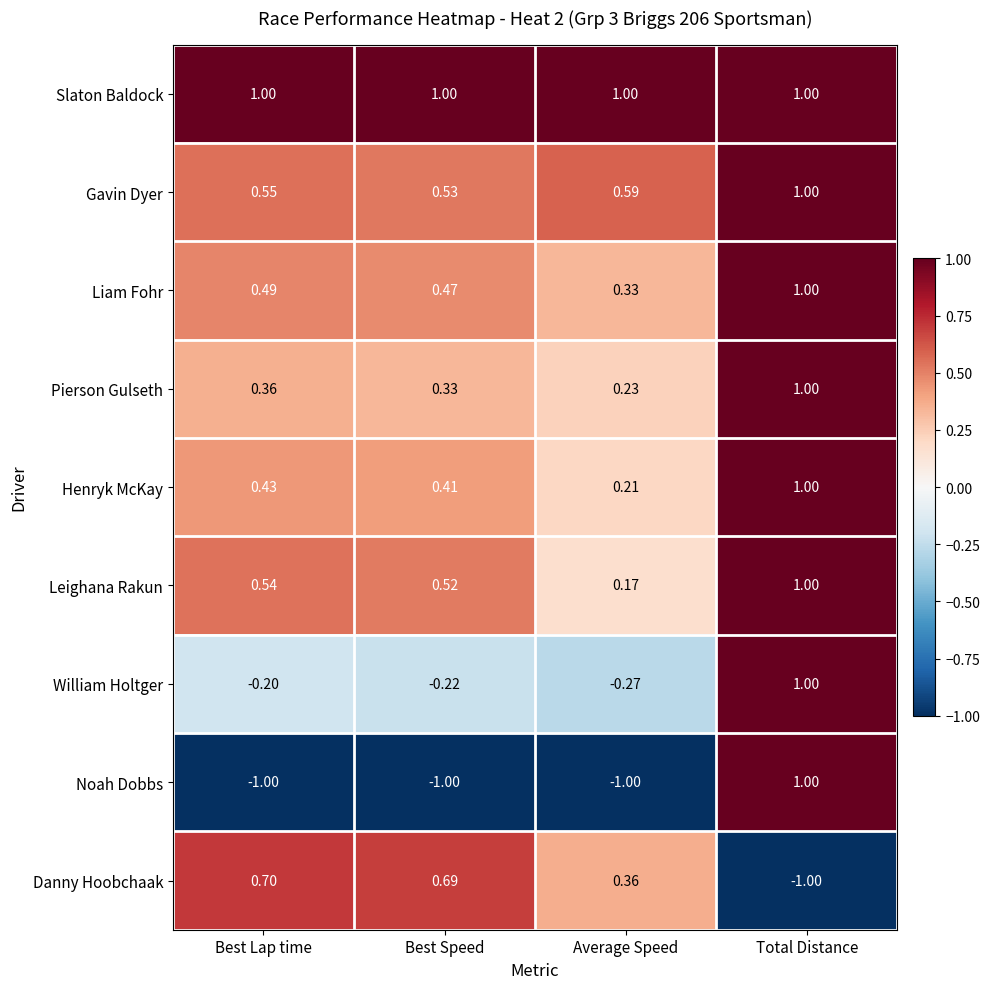

How many data points in Danny Hoobchaak are less than 0?

1